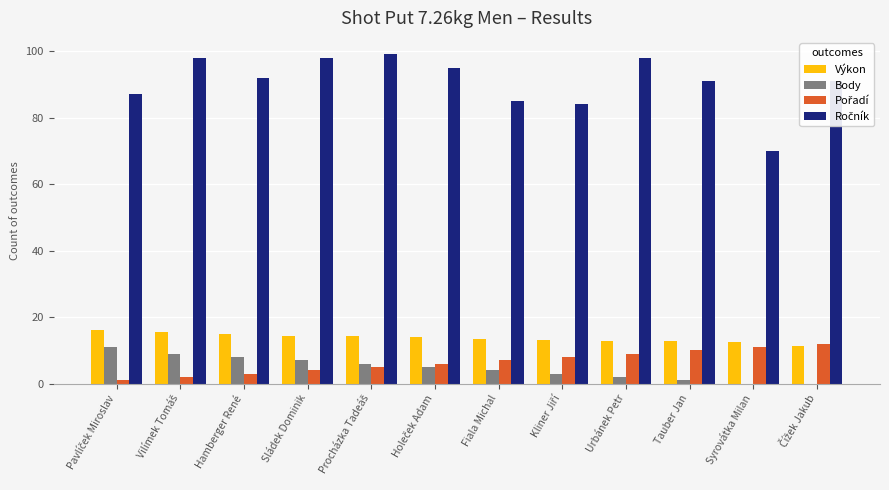

What is the total value across all series at Fiala Michal?

109.5